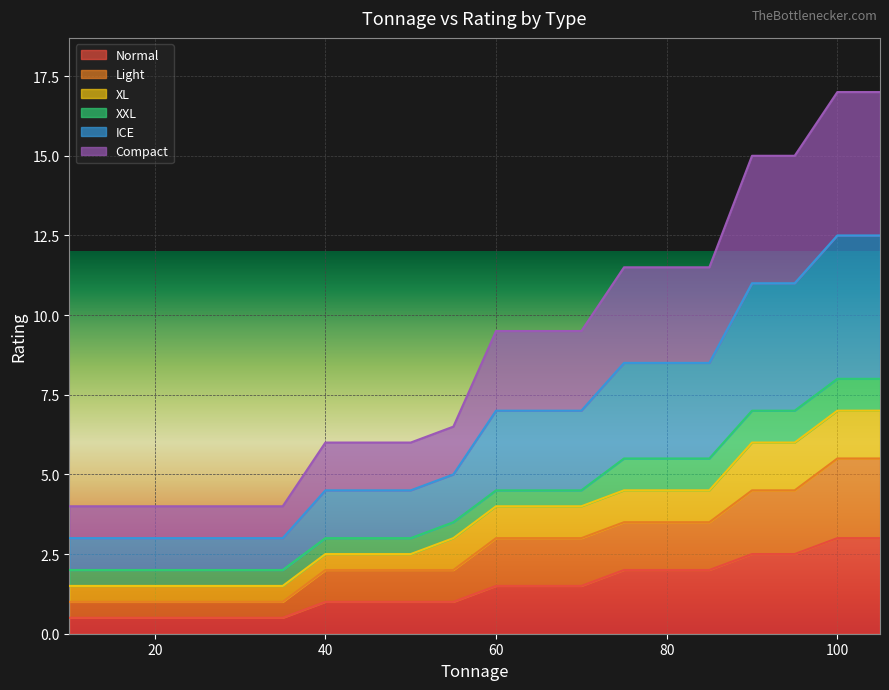

Does the chart display data point markers on the line(s)?

No